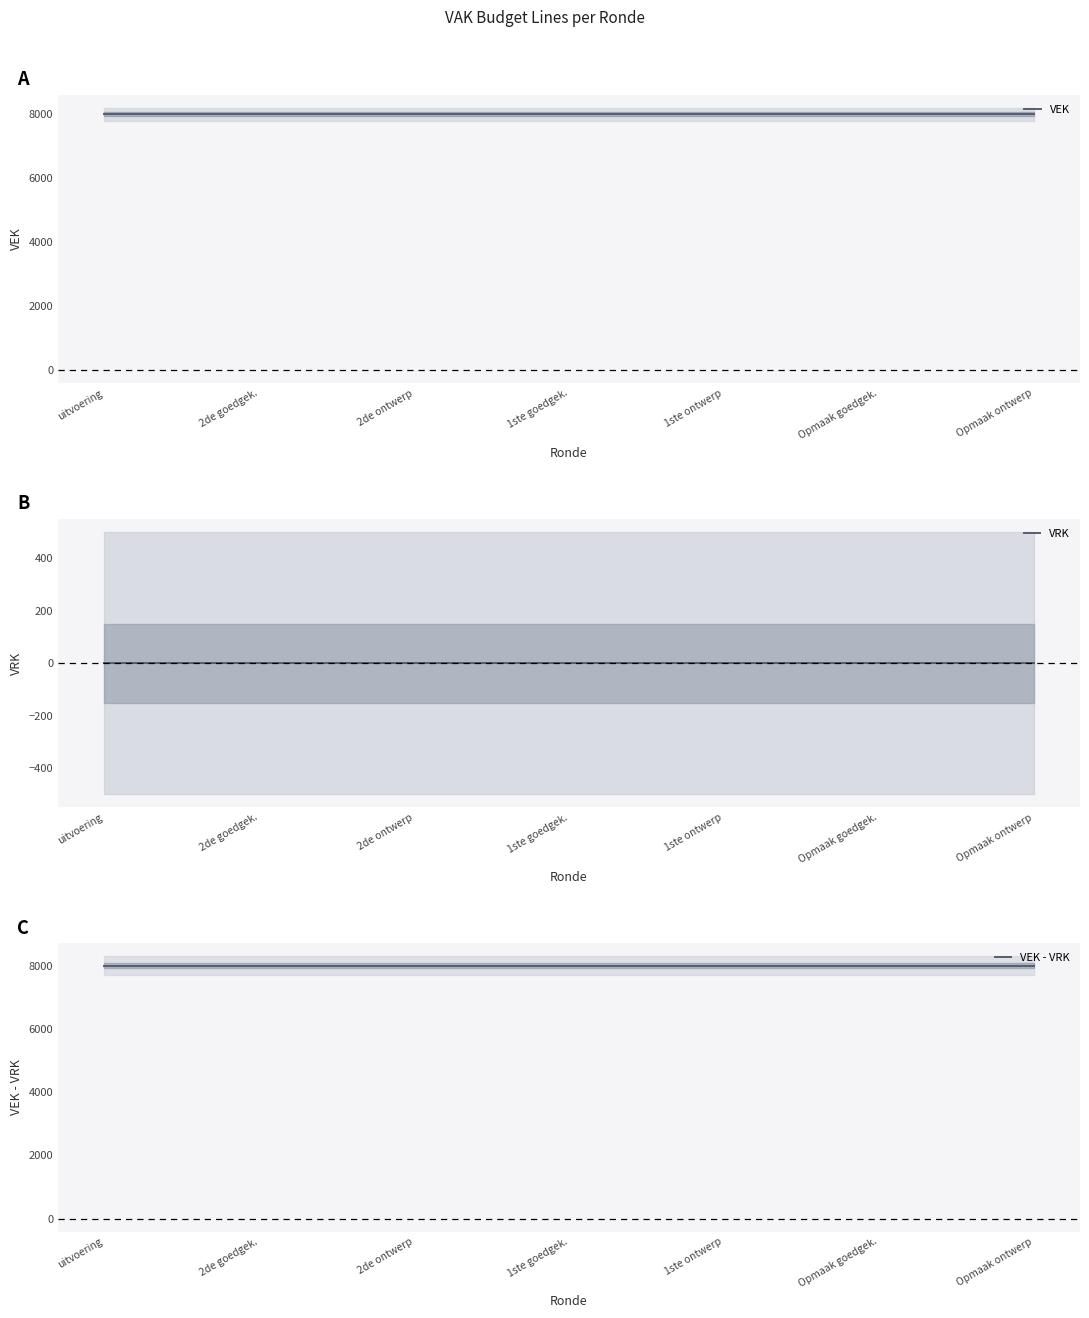

Is it true that VEK - VRK equals 10778 at uitvoering?

False